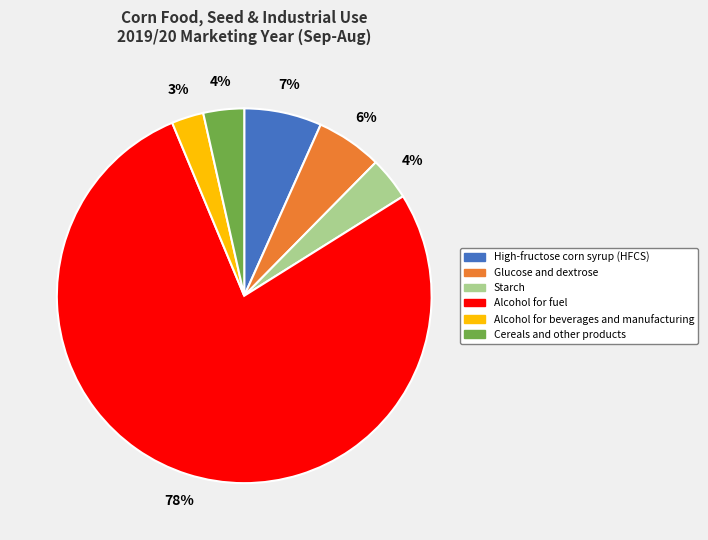

Combined, do Starch and Alcohol for beverages and manufacturing account for over 50%?

No